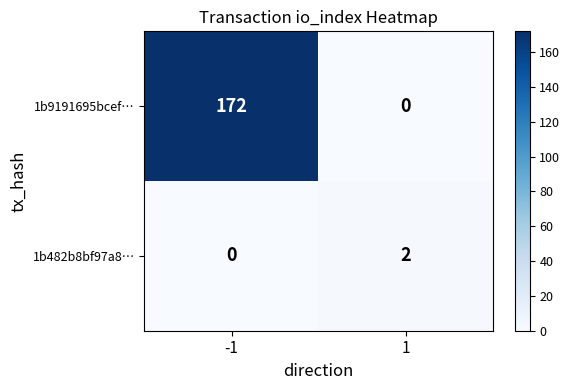

The value of 1b482b8bf97a8… at 1 is 2. True or false?

True